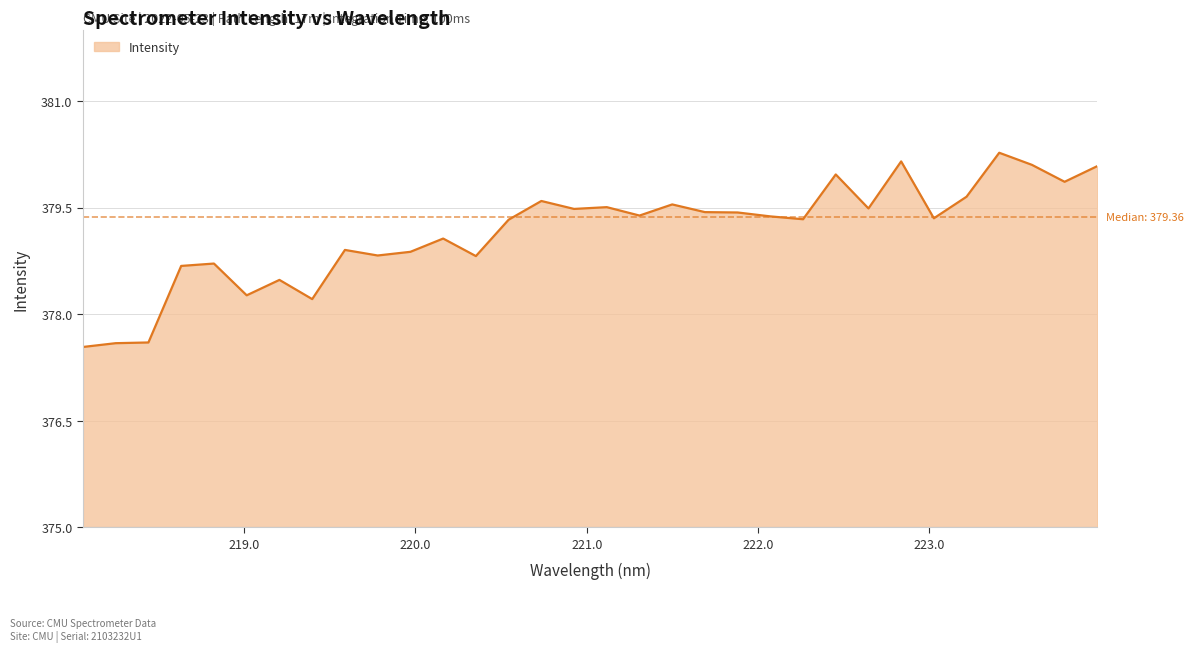

Does the chart have visible grid lines?

Yes